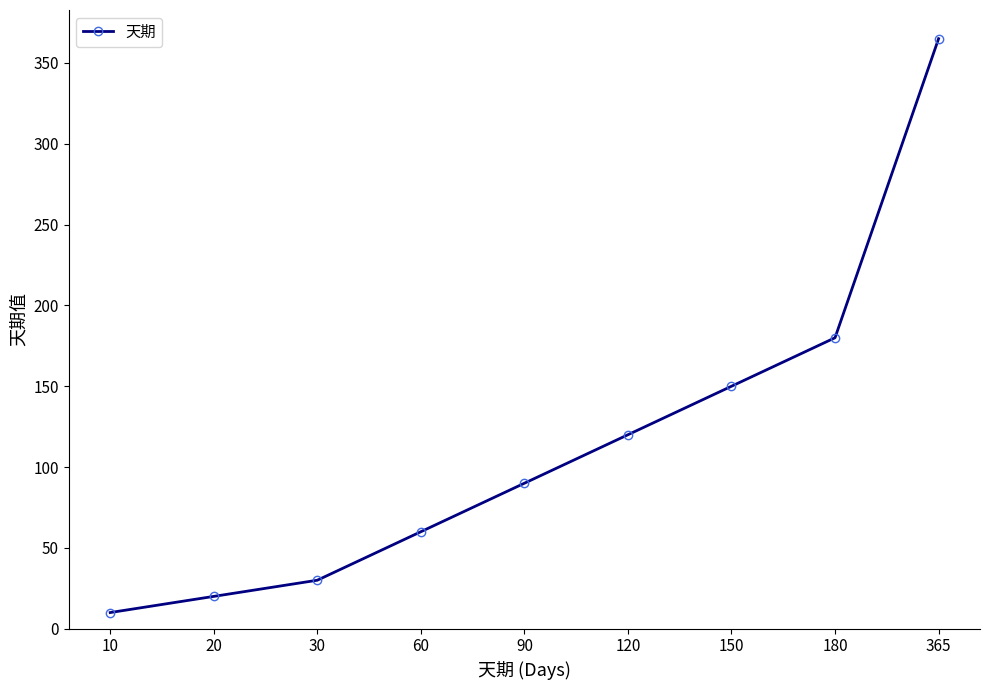

What is the difference between the maximum and minimum values?

355